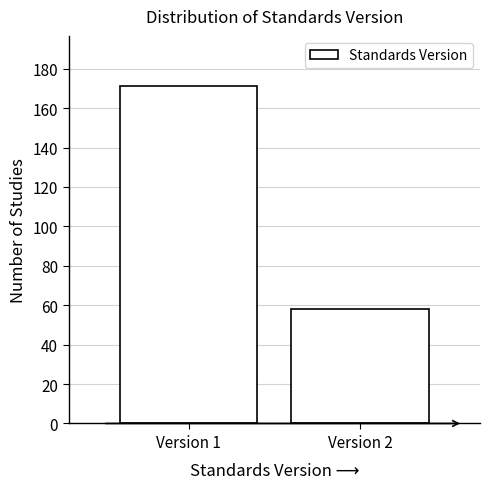

Reading left to right, transcribe all the data shown in this chart.

Version 1=171	Version 2=58